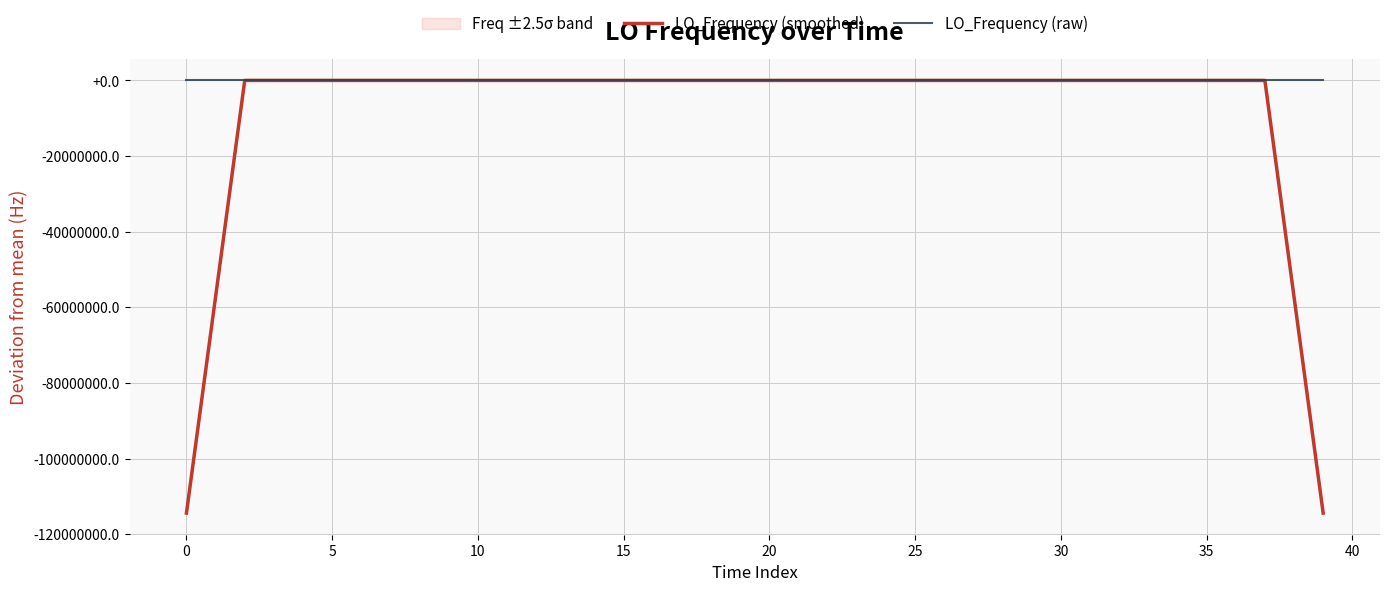

Rank the series by their average value, from lowest to highest.

LO_Frequency (smoothed), LO_Frequency (raw)